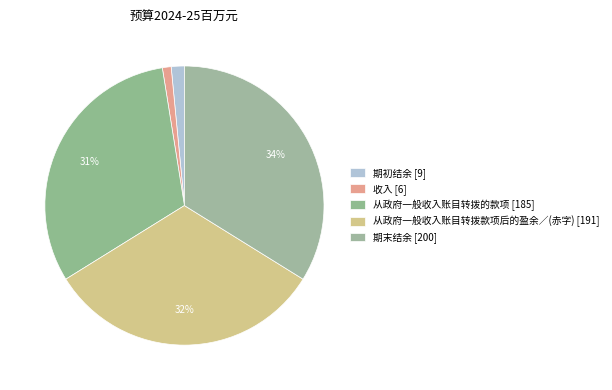

Count the number of slices in the pie.

5